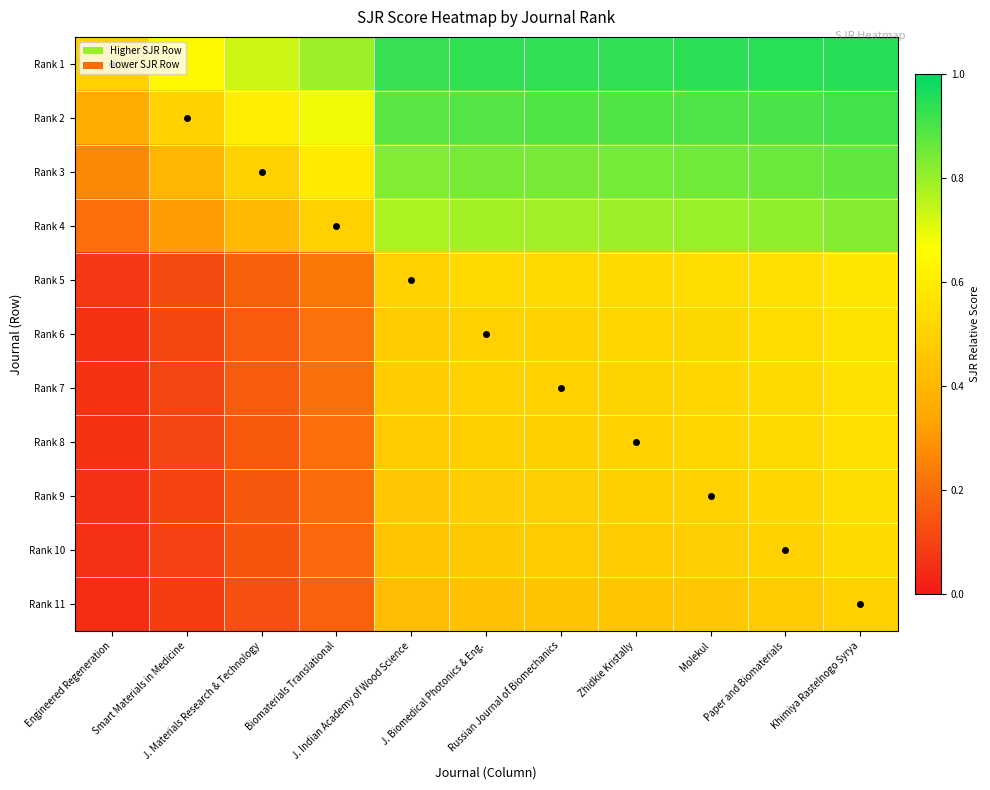

Reading left to right, what are all the values shown in this chart?

Rank 1: Engineered Regeneration=0.5	Smart Materials in Medicine=0.6	J. Materials Research & Technology=0.7	Biomaterials Translational=0.8	J. Indian Academy of Wood Science=0.9	J. Biomedical Photonics & Eng.=0.9	Russian Journal of Biomechanics=0.9	Zhidkie Kristally=0.9	Molekul=0.9	Paper and Biomaterials=0.9	Khimiya Rastelnogo Syrya=0.9
Rank 2: Engineered Regeneration=0.4	Smart Materials in Medicine=0.5	J. Materials Research & Technology=0.6	Biomaterials Translational=0.7	J. Indian Academy of Wood Science=0.9	J. Biomedical Photonics & Eng.=0.9	Russian Journal of Biomechanics=0.9	Zhidkie Kristally=0.9	Molekul=0.9	Paper and Biomaterials=0.9	Khimiya Rastelnogo Syrya=0.9
Rank 3: Engineered Regeneration=0.3	Smart Materials in Medicine=0.4	J. Materials Research & Technology=0.5	Biomaterials Translational=0.6	J. Indian Academy of Wood Science=0.8	J. Biomedical Photonics & Eng.=0.8	Russian Journal of Biomechanics=0.8	Zhidkie Kristally=0.8	Molekul=0.8	Paper and Biomaterials=0.9	Khimiya Rastelnogo Syrya=0.9
Rank 4: Engineered Regeneration=0.2	Smart Materials in Medicine=0.3	J. Materials Research & Technology=0.4	Biomaterials Translational=0.5	J. Indian Academy of Wood Science=0.8	J. Biomedical Photonics & Eng.=0.8	Russian Journal of Biomechanics=0.8	Zhidkie Kristally=0.8	Molekul=0.8	Paper and Biomaterials=0.8	Khimiya Rastelnogo Syrya=0.8
Rank 5: Engineered Regeneration=0.1	Smart Materials in Medicine=0.1	J. Materials Research & Technology=0.2	Biomaterials Translational=0.2	J. Indian Academy of Wood Science=0.5	J. Biomedical Photonics & Eng.=0.5	Russian Journal of Biomechanics=0.5	Zhidkie Kristally=0.5	Molekul=0.5	Paper and Biomaterials=0.6	Khimiya Rastelnogo Syrya=0.6
Rank 6: Engineered Regeneration=0.1	Smart Materials in Medicine=0.1	J. Materials Research & Technology=0.2	Biomaterials Translational=0.2	J. Indian Academy of Wood Science=0.5	J. Biomedical Photonics & Eng.=0.5	Russian Journal of Biomechanics=0.5	Zhidkie Kristally=0.5	Molekul=0.5	Paper and Biomaterials=0.5	Khimiya Rastelnogo Syrya=0.6
Rank 7: Engineered Regeneration=0.1	Smart Materials in Medicine=0.1	J. Materials Research & Technology=0.2	Biomaterials Translational=0.2	J. Indian Academy of Wood Science=0.5	J. Biomedical Photonics & Eng.=0.5	Russian Journal of Biomechanics=0.5	Zhidkie Kristally=0.5	Molekul=0.5	Paper and Biomaterials=0.5	Khimiya Rastelnogo Syrya=0.6
Rank 8: Engineered Regeneration=0.1	Smart Materials in Medicine=0.1	J. Materials Research & Technology=0.2	Biomaterials Translational=0.2	J. Indian Academy of Wood Science=0.5	J. Biomedical Photonics & Eng.=0.5	Russian Journal of Biomechanics=0.5	Zhidkie Kristally=0.5	Molekul=0.5	Paper and Biomaterials=0.5	Khimiya Rastelnogo Syrya=0.6
Rank 9: Engineered Regeneration=0.1	Smart Materials in Medicine=0.1	J. Materials Research & Technology=0.2	Biomaterials Translational=0.2	J. Indian Academy of Wood Science=0.5	J. Biomedical Photonics & Eng.=0.5	Russian Journal of Biomechanics=0.5	Zhidkie Kristally=0.5	Molekul=0.5	Paper and Biomaterials=0.5	Khimiya Rastelnogo Syrya=0.5
Rank 10: Engineered Regeneration=0.1	Smart Materials in Medicine=0.1	J. Materials Research & Technology=0.1	Biomaterials Translational=0.2	J. Indian Academy of Wood Science=0.4	J. Biomedical Photonics & Eng.=0.5	Russian Journal of Biomechanics=0.5	Zhidkie Kristally=0.5	Molekul=0.5	Paper and Biomaterials=0.5	Khimiya Rastelnogo Syrya=0.5
Rank 11: Engineered Regeneration=0.1	Smart Materials in Medicine=0.1	J. Materials Research & Technology=0.1	Biomaterials Translational=0.2	J. Indian Academy of Wood Science=0.4	J. Biomedical Photonics & Eng.=0.4	Russian Journal of Biomechanics=0.4	Zhidkie Kristally=0.4	Molekul=0.5	Paper and Biomaterials=0.5	Khimiya Rastelnogo Syrya=0.5